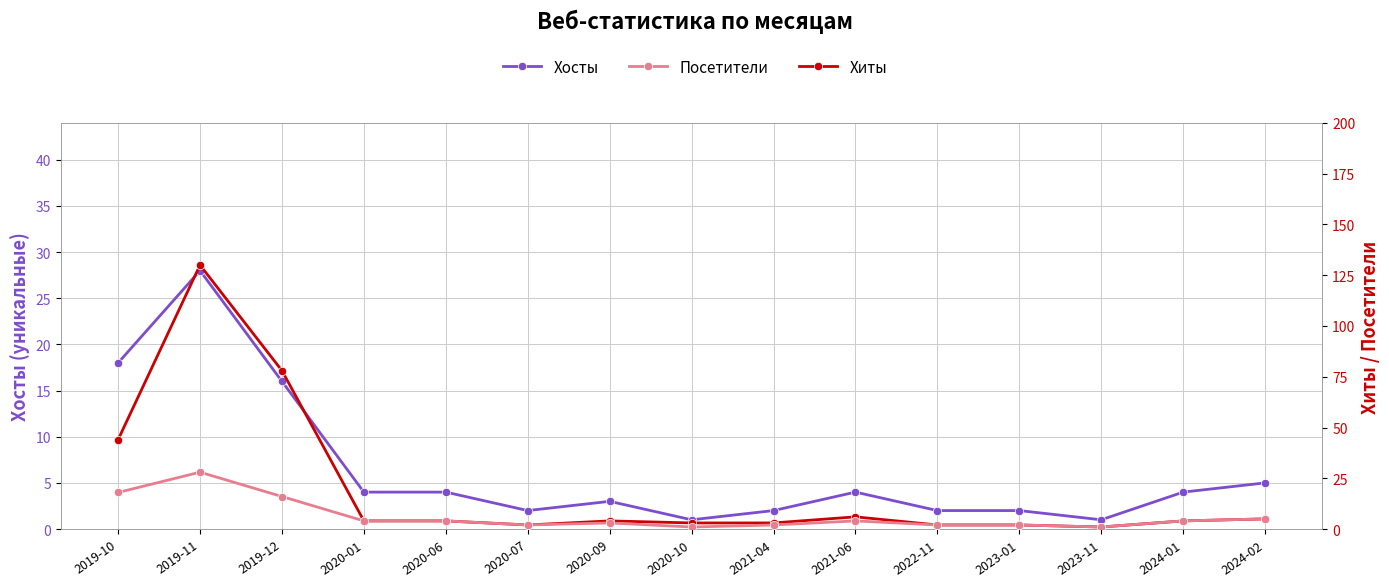

How many distinct data groups are displayed?

3